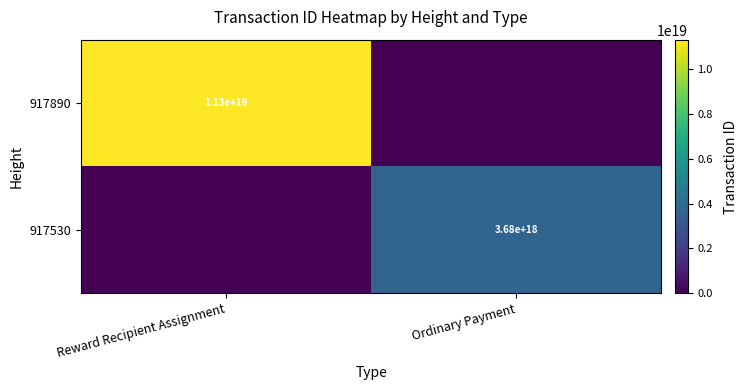

Is it true that 917890 equals 11300000000000000000 at Reward Recipient Assignment?

True